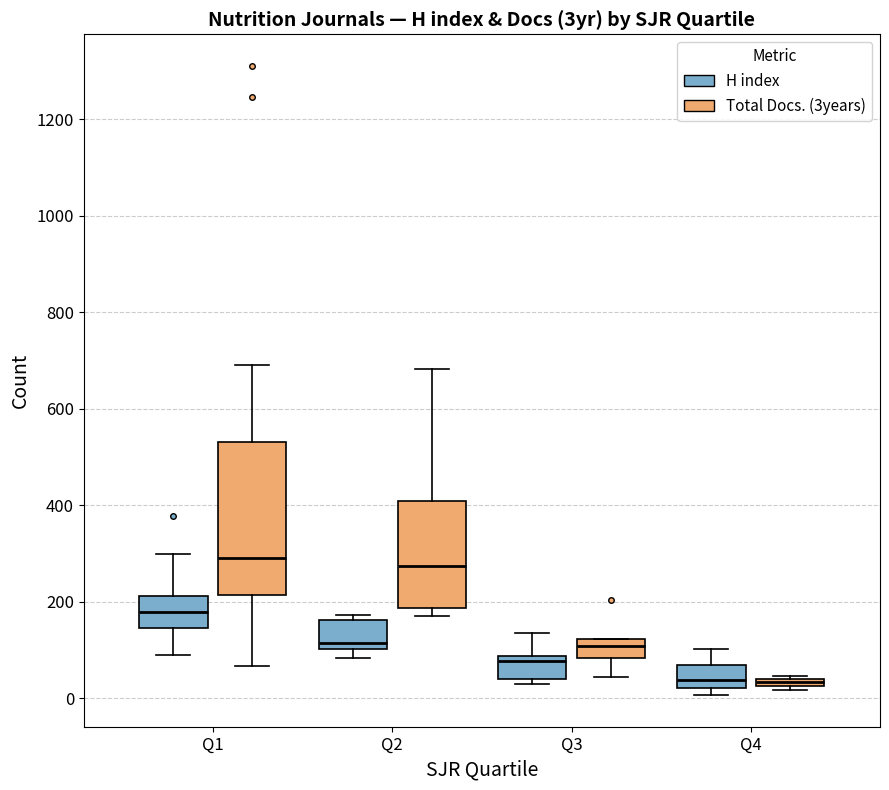

Which box is the tallest, from its lower edge to its upper edge?

Q1 (Total Docs. (3years))